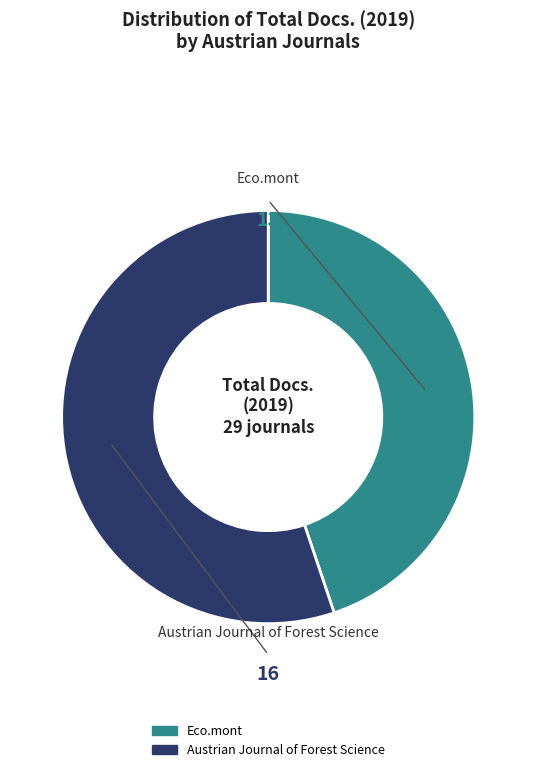

Is the sum of Eco.mont and Austrian Journal of Forest Science greater than half?

Yes